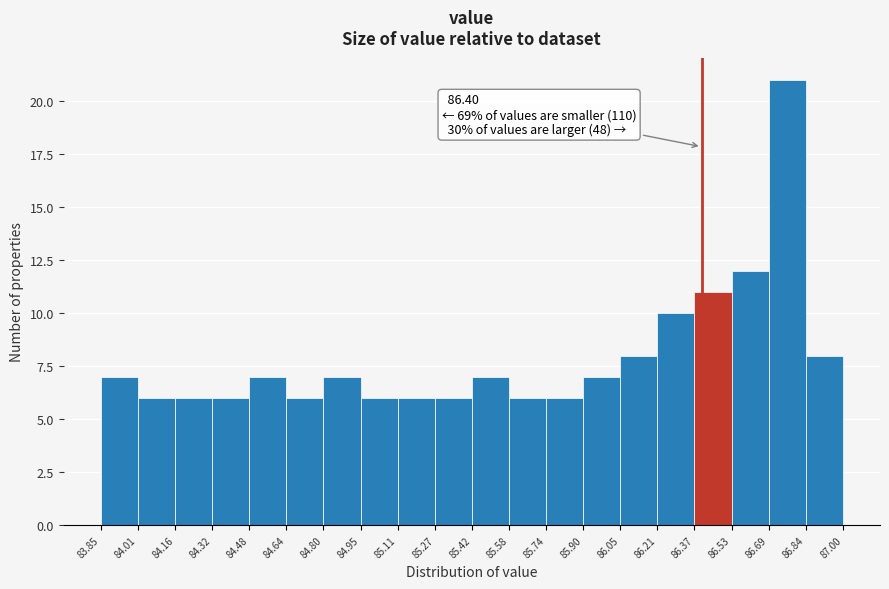

Which range on the x-axis has the tallest bar?

86.69 to 86.84